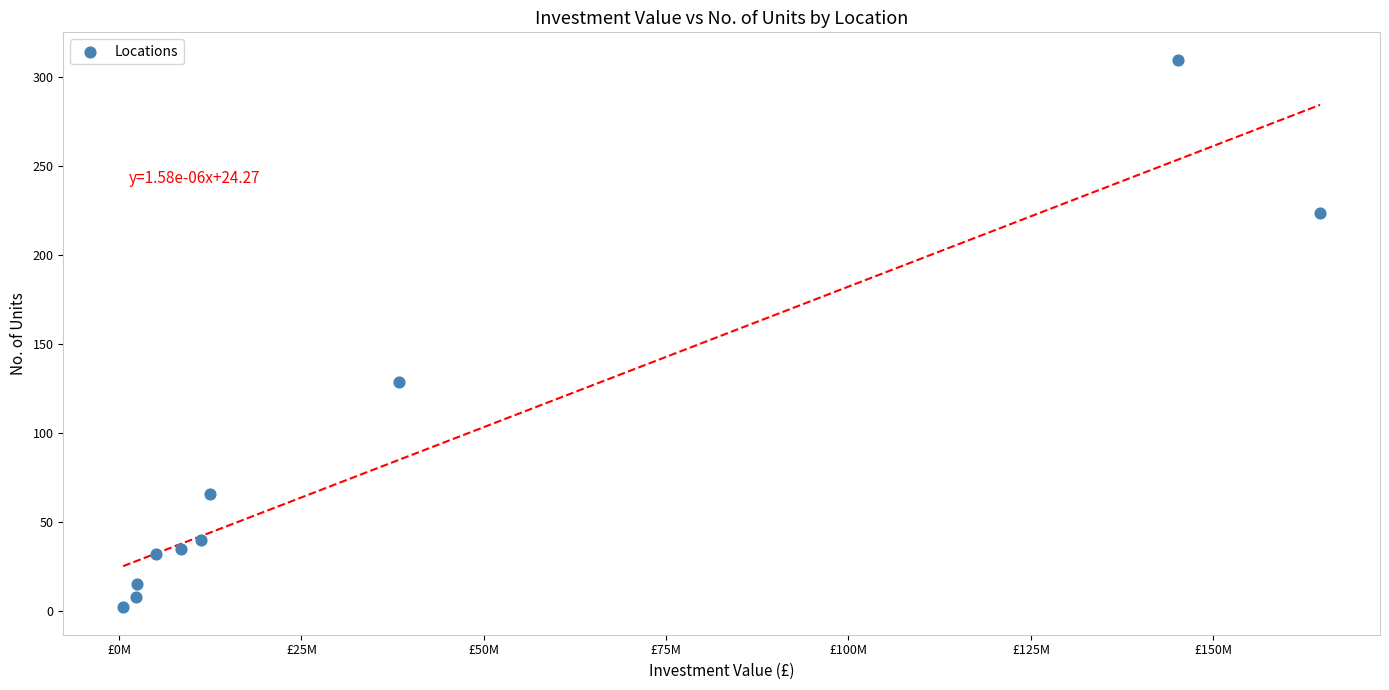

What Y value in the scatter plot is closest to 156?

129